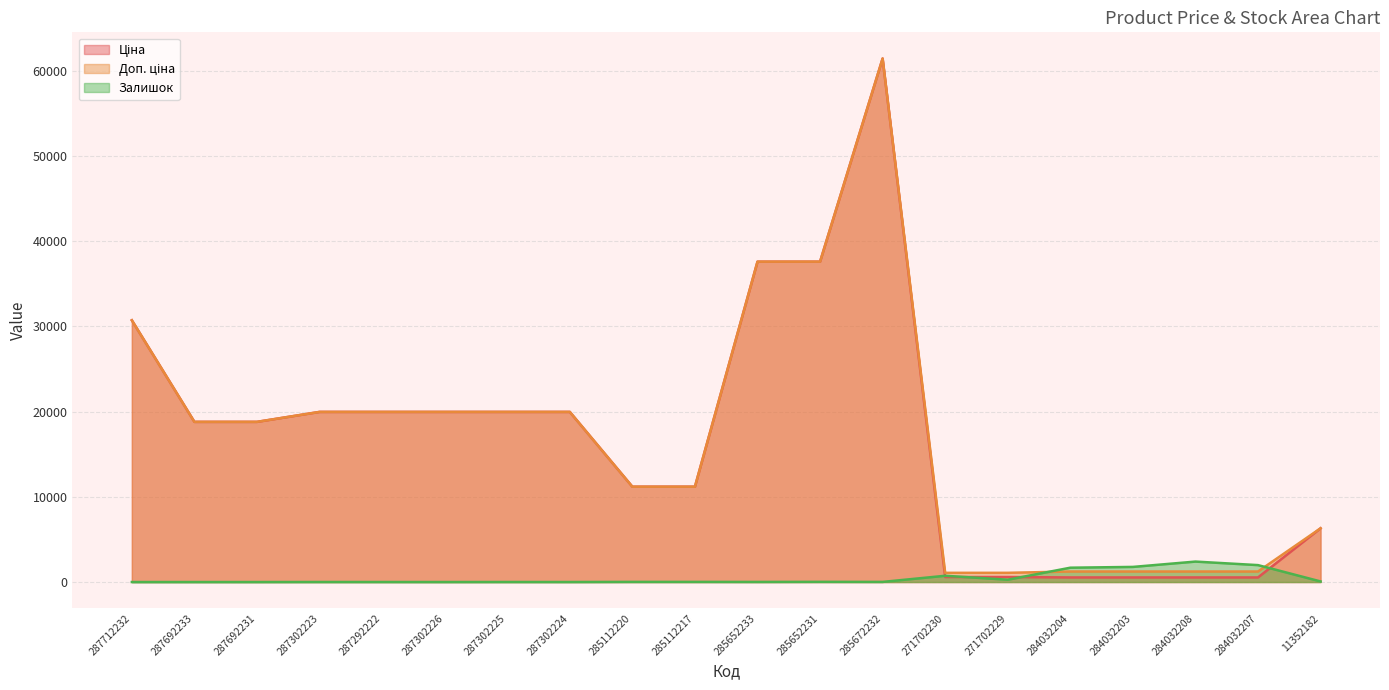

True or false: Ціна and Доп. ціна intersect in this chart.

False